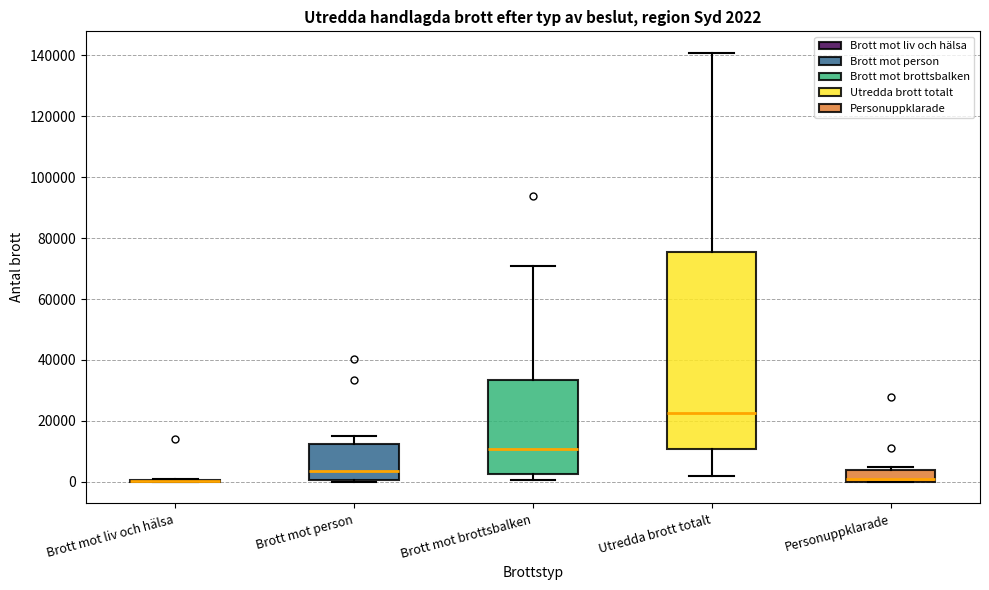

Comparing the boxes themselves (not the whiskers), which one is the tallest?

Utredda brott totalt